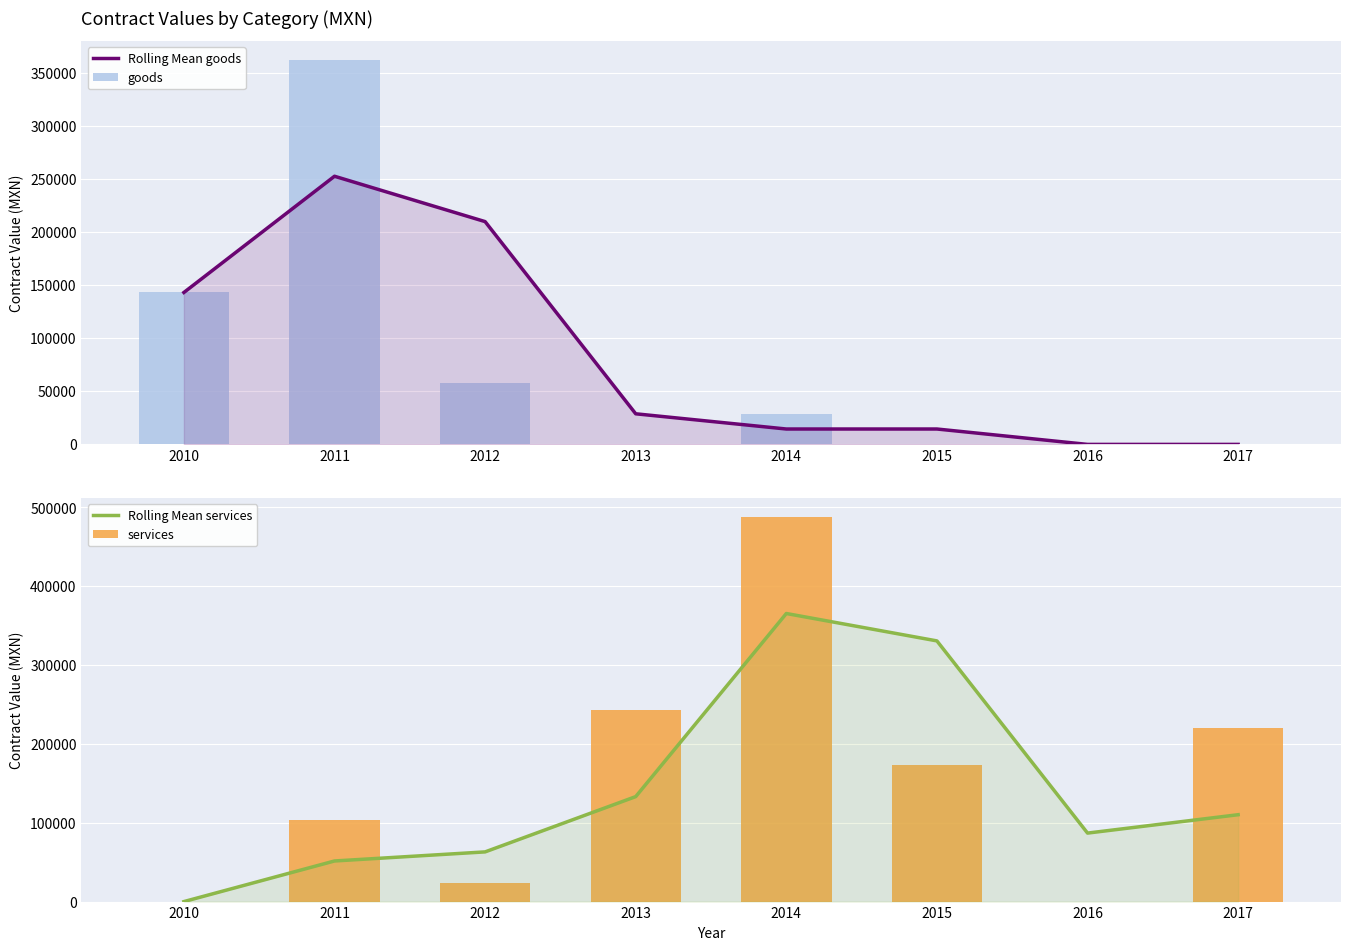

The Rolling Mean goods series shows 0.0 at 2016. True or false?

True